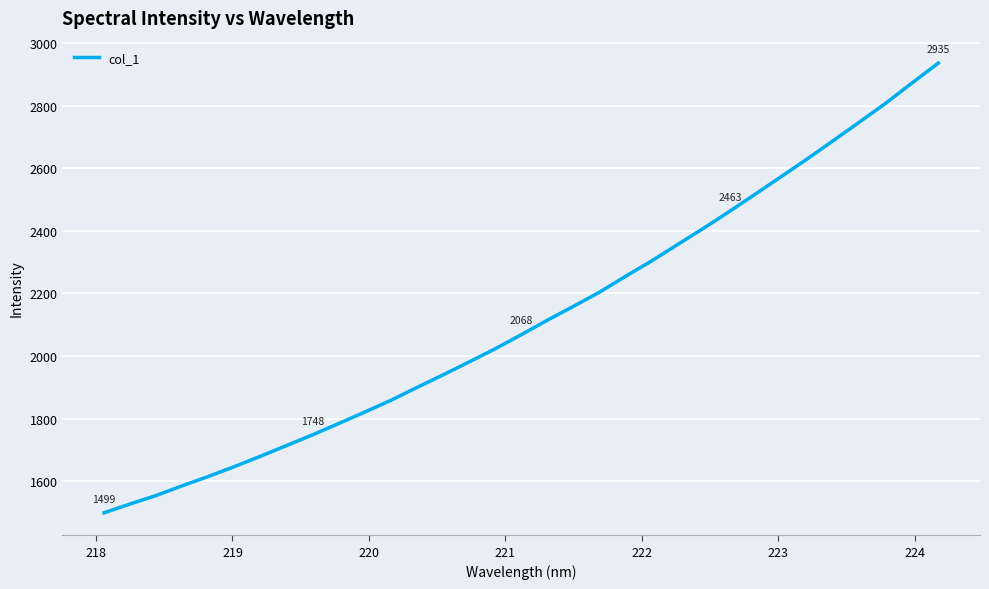

What is the minimum value shown in the chart?

1498.7